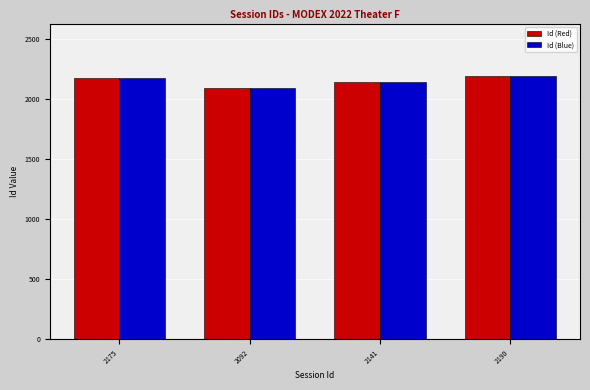

True or false: Id (Red) has a value of 1268 at 2175.

False